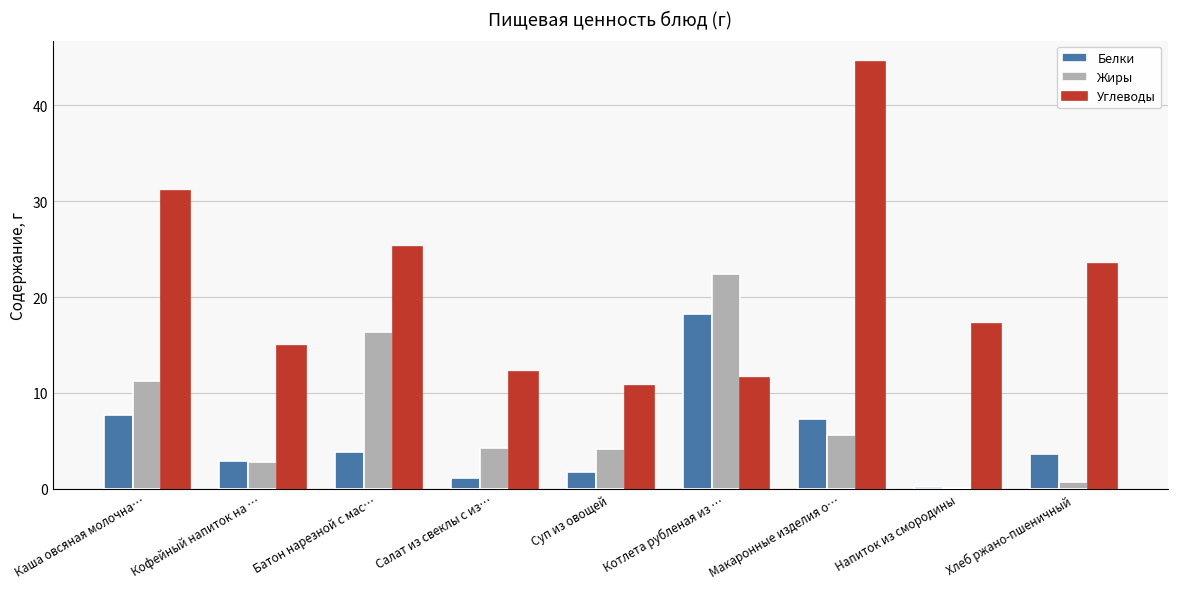

What is the sum of all Белки values?

46.7